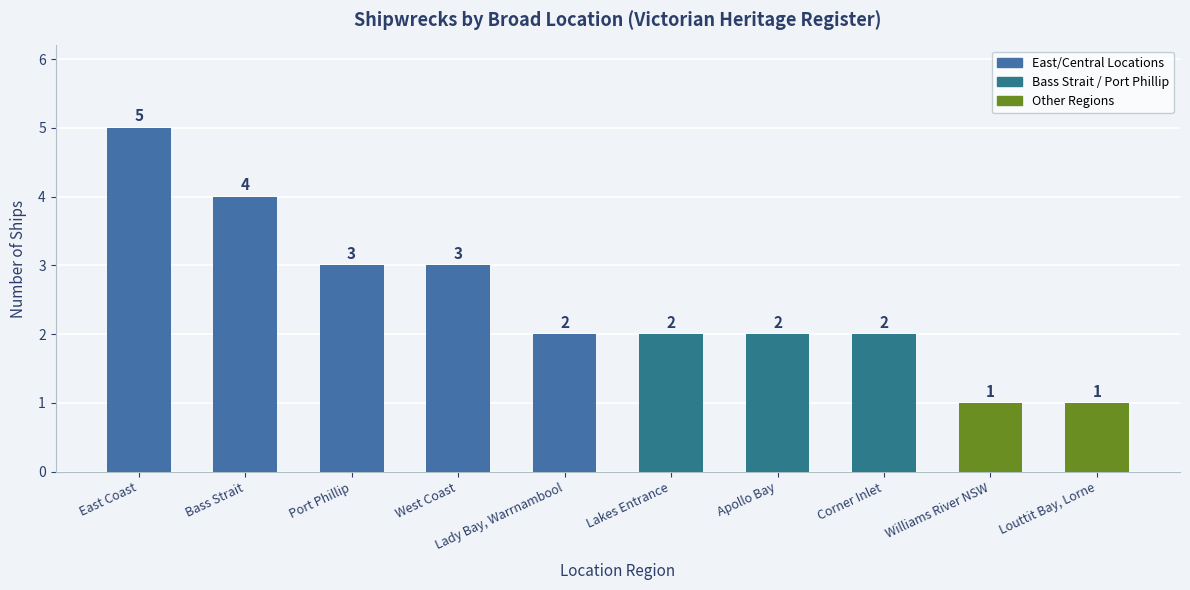

Which label corresponds to the largest value in the chart?

East Coast